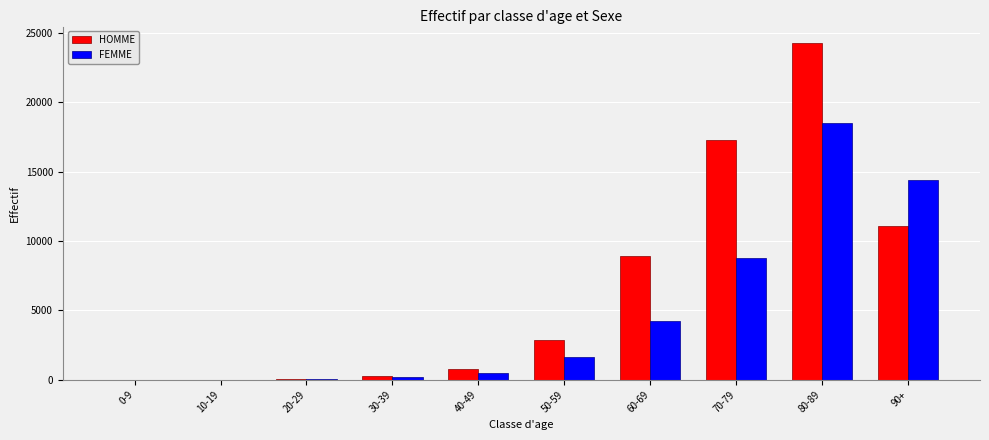

What is the maximum value for FEMME?

18511